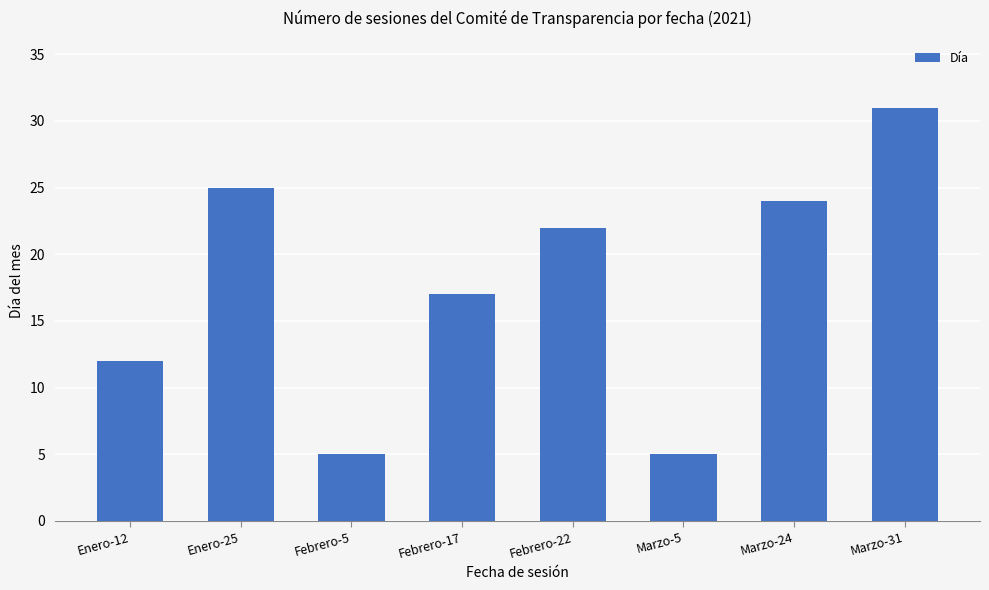

What position from the left is Marzo-5?

6